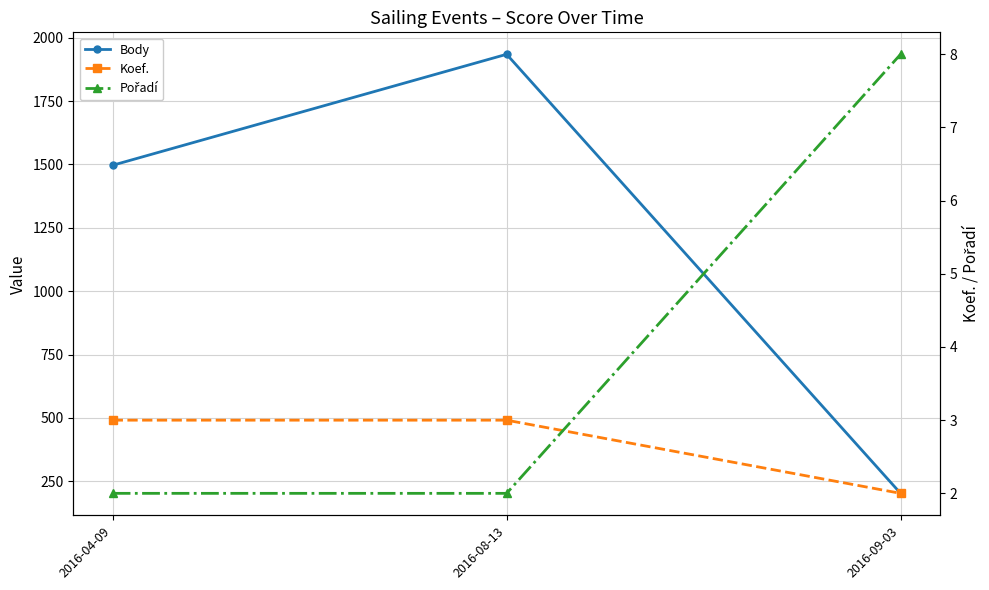

At which label does Body first exceed 1497?

2016-08-13